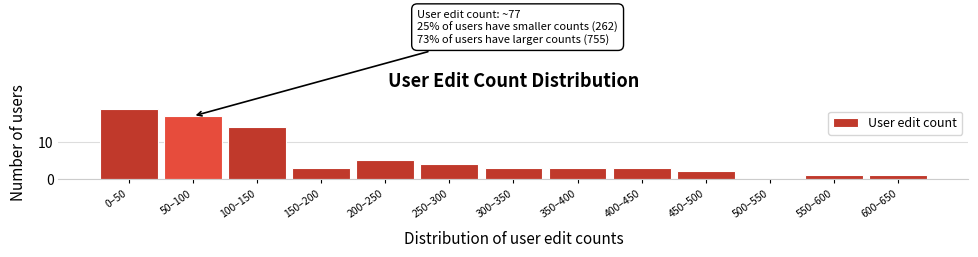

Reading right to left, list all the values displayed in this chart.

600–650=1	550–600=1	500–550=0	450–500=2	400–450=3	350–400=3	300–350=3	250–300=4	200–250=5	150–200=3	100–150=14	50–100=17	0–50=19